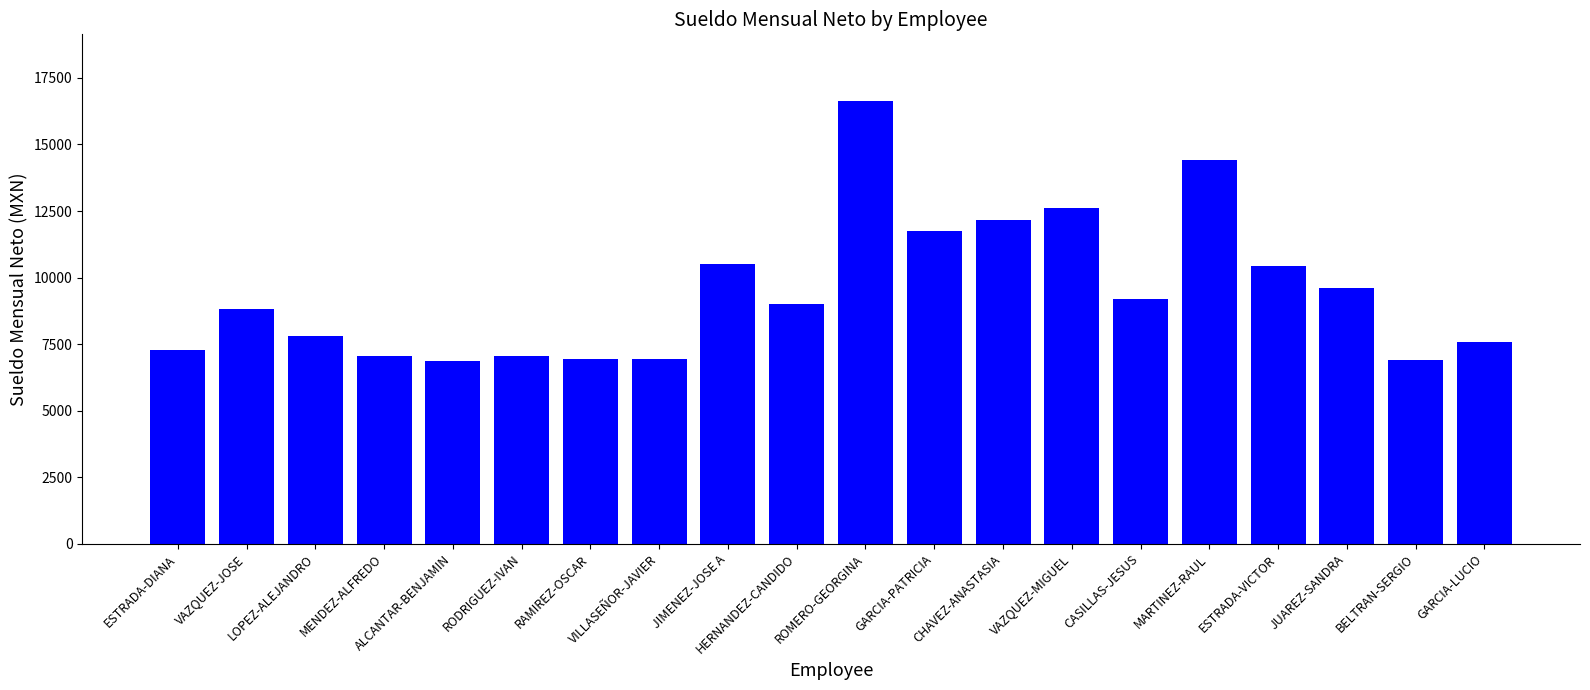

Where does the data first go above 9015?

JIMENEZ-JOSE A